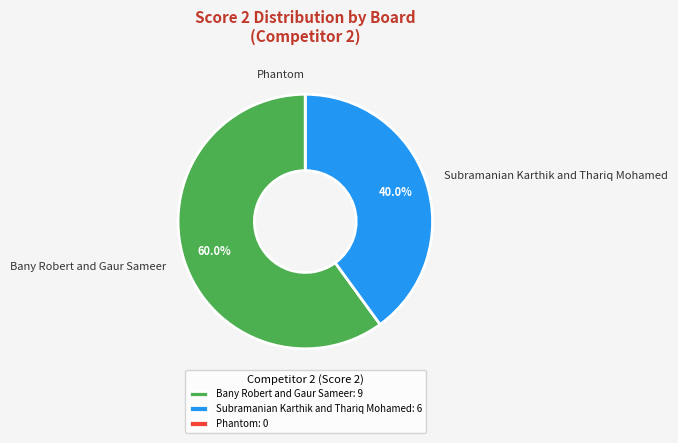

Does any single category account for the majority?

Yes